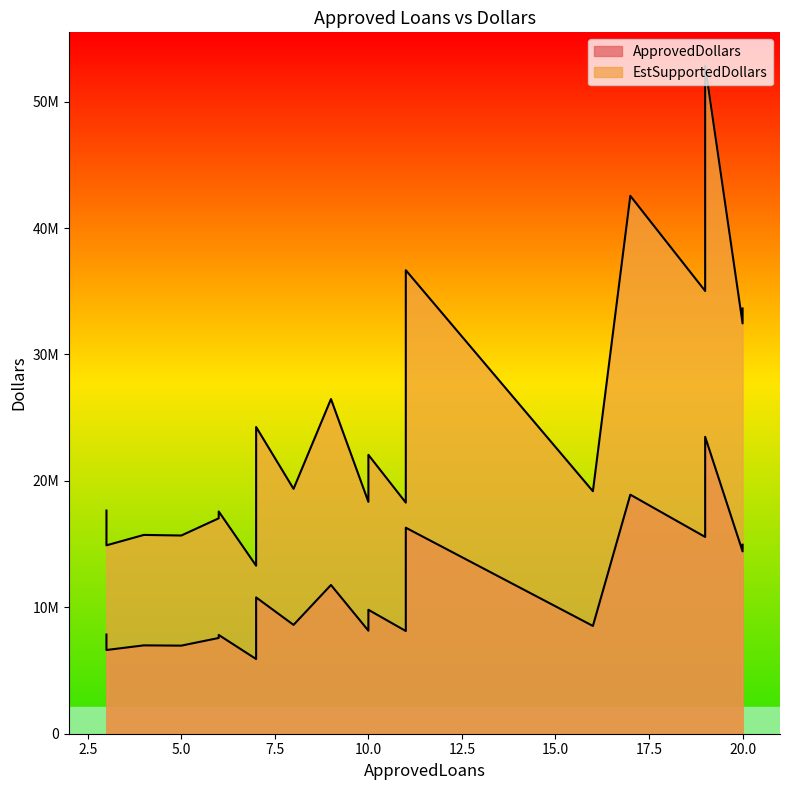

What is the difference between the maximum and minimum values in the EstSupportedDollars series?

39552750